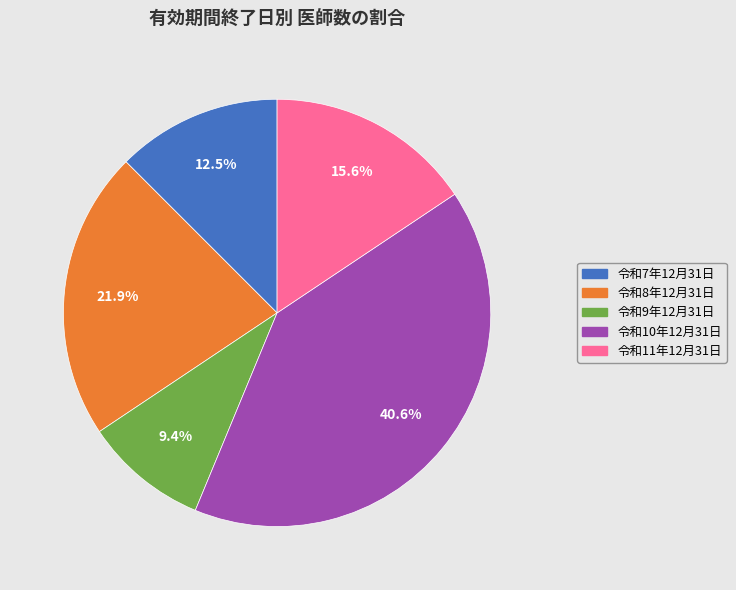

Between 令和11年12月31日 and 令和10年12月31日, which is larger?

令和10年12月31日